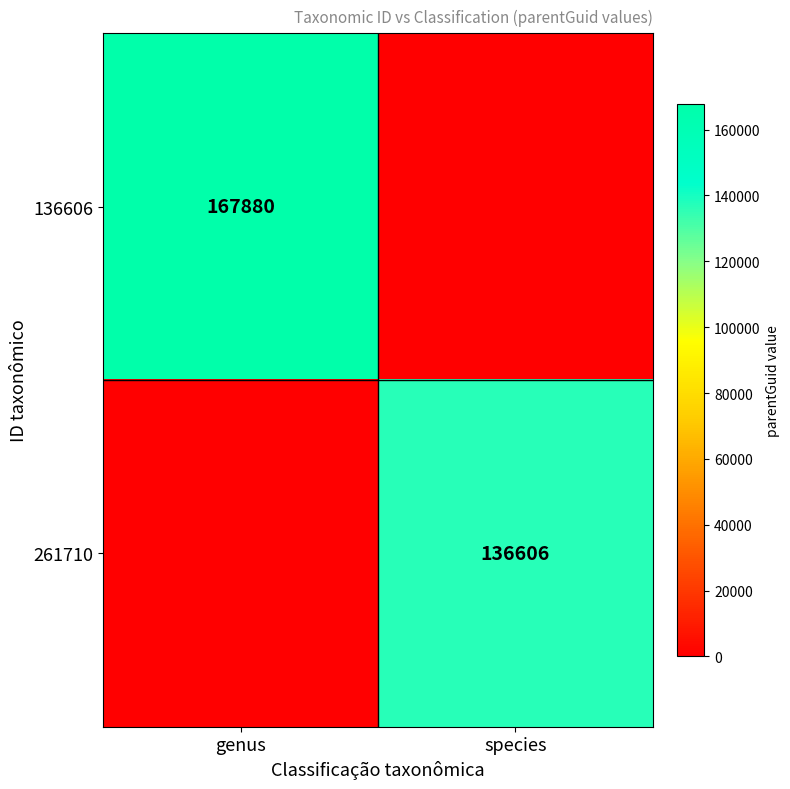

The 136606 series shows 251128 at genus. True or false?

False